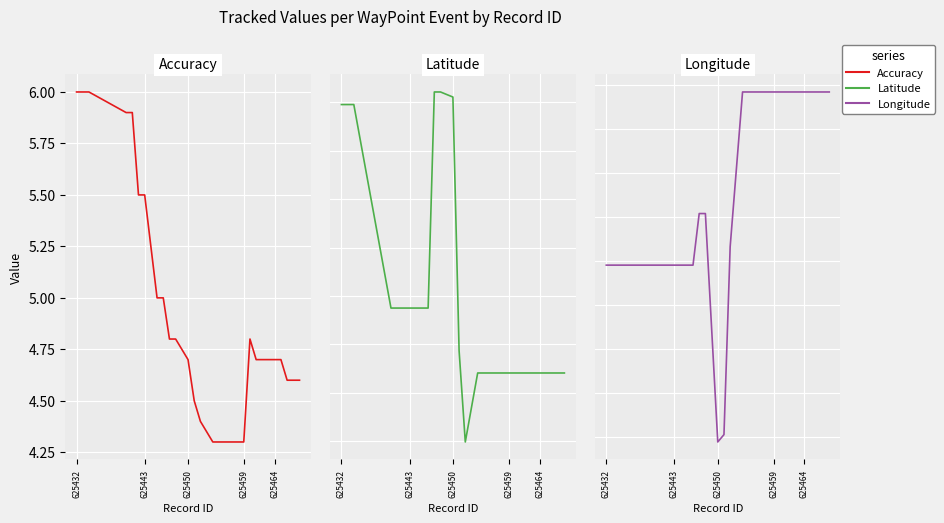

True or false: latitude and longitude intersect in this chart.

False